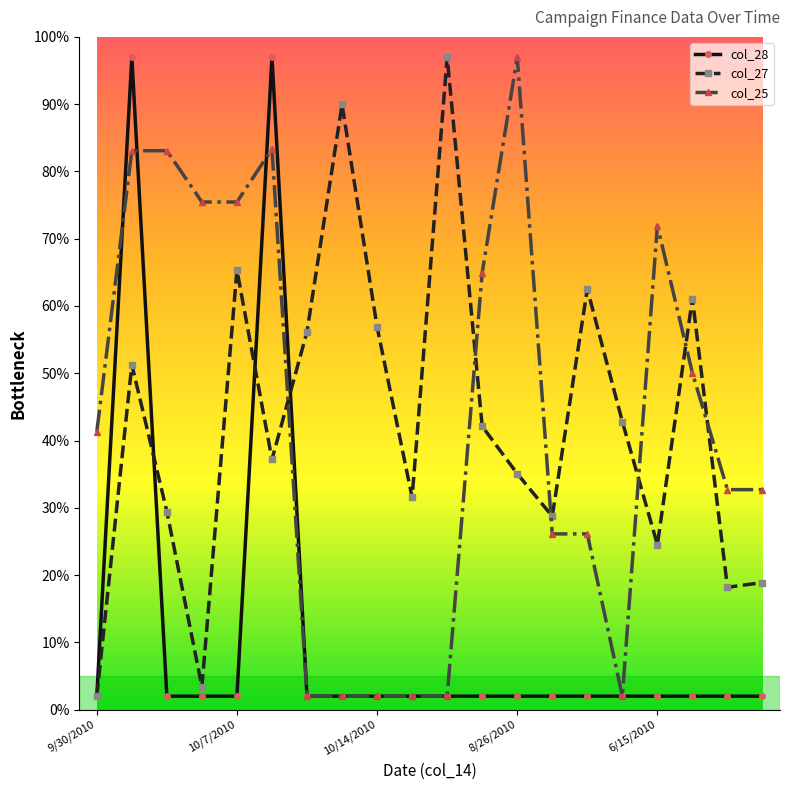

What is the smallest value displayed?

2.0